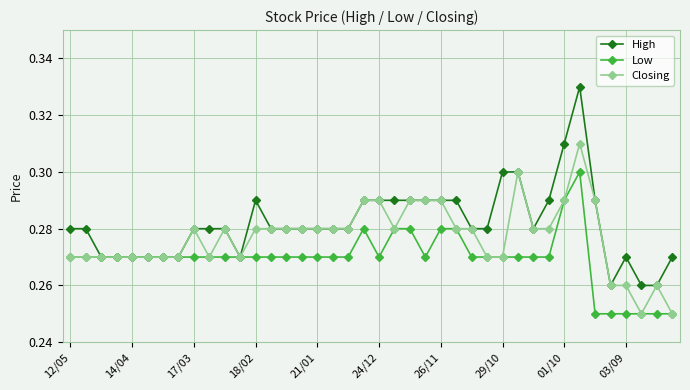

Rank the series by their maximum value, from highest to lowest.

High, Closing, Low